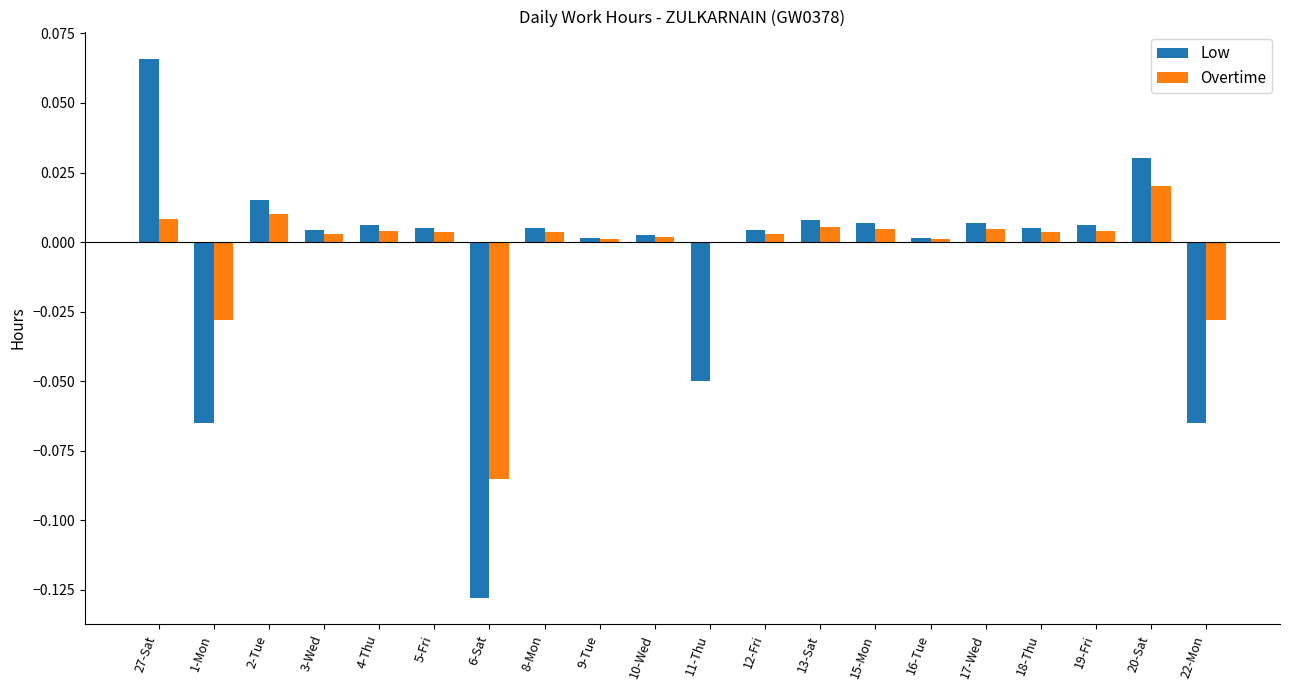

The value of Low at 17-Wed is 0.0. True or false?

True